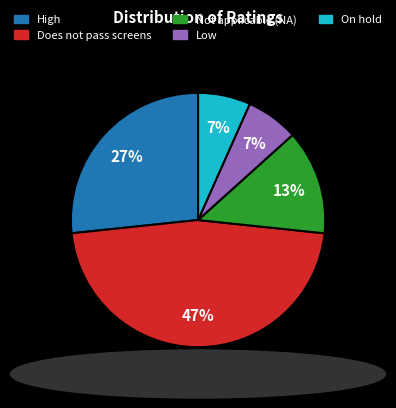

Which category has the biggest portion of the pie?

Does not pass screens